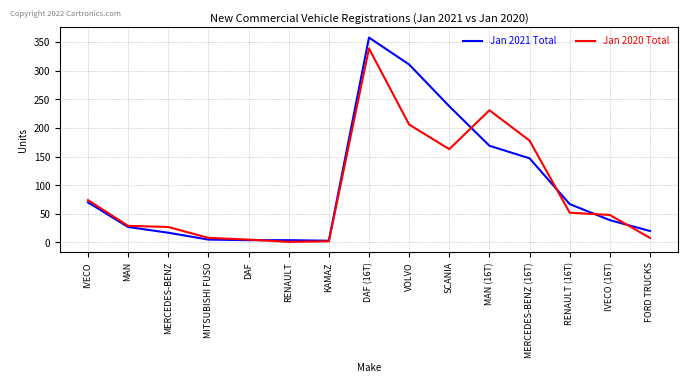

Rank the series by their average value, from lowest to highest.

Jan 2020 Total, Jan 2021 Total